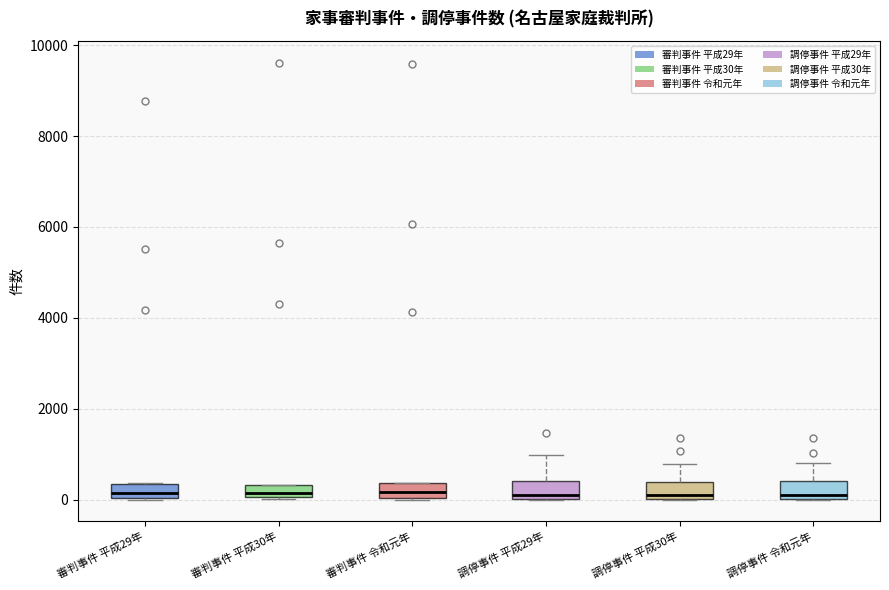

Where is the lower edge of the box for 審判事件 平成29年 on the y-axis? The values are not printed on the chart, so give them approximately, as read against the axis.

0